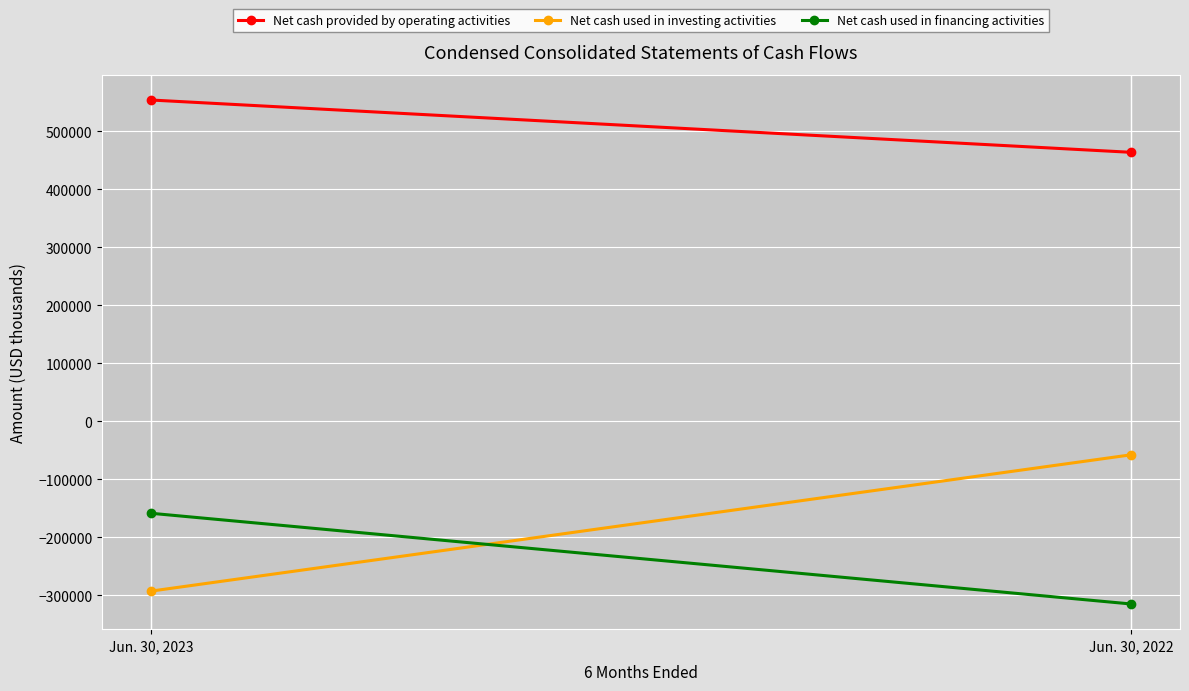

What is the total value across all series at Jun. 30, 2023?

102654